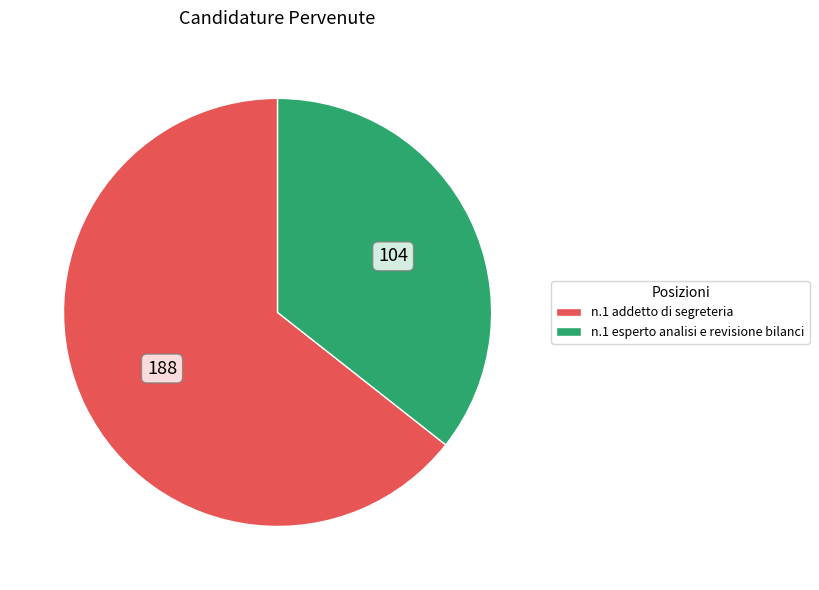

Count the number of slices in the pie.

2